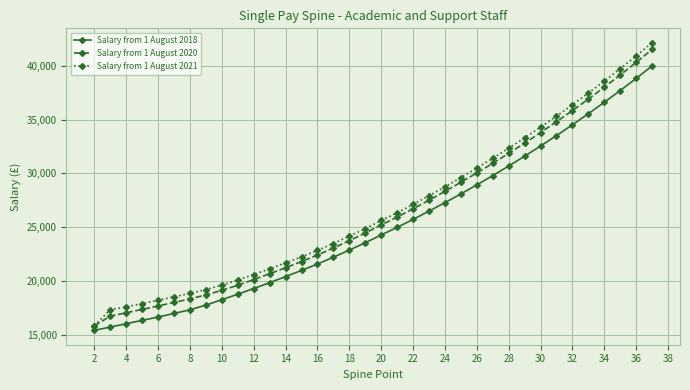

True or false: Salary from 1 August 2018 and Salary from 1 August 2021 intersect in this chart.

False